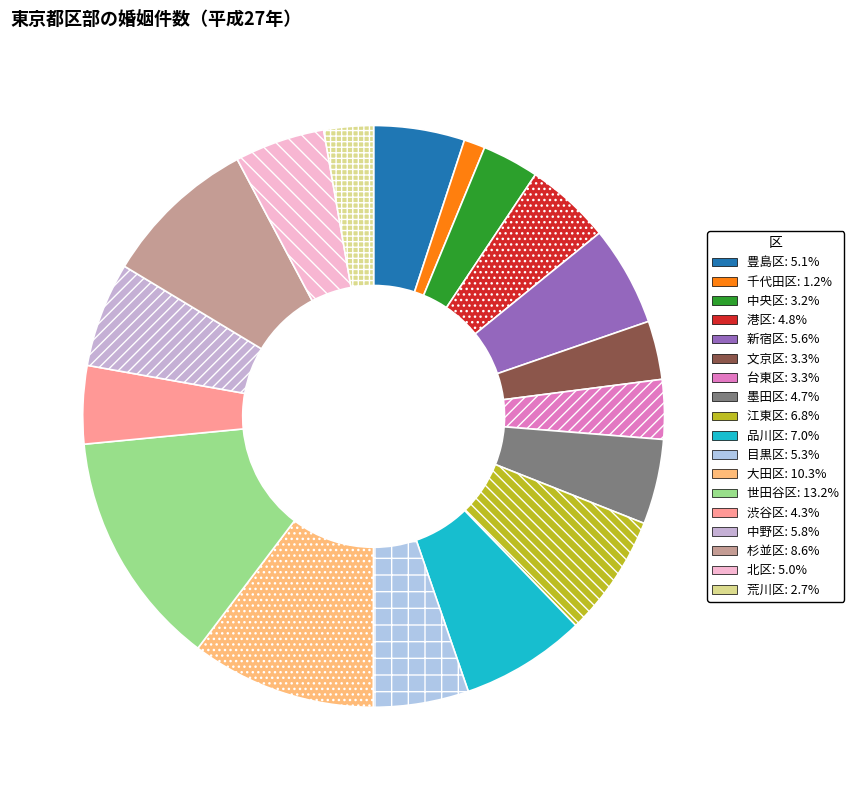

To the nearest percent, what is the difference between the 千代田区 and 大田区 slice percentages?

9%